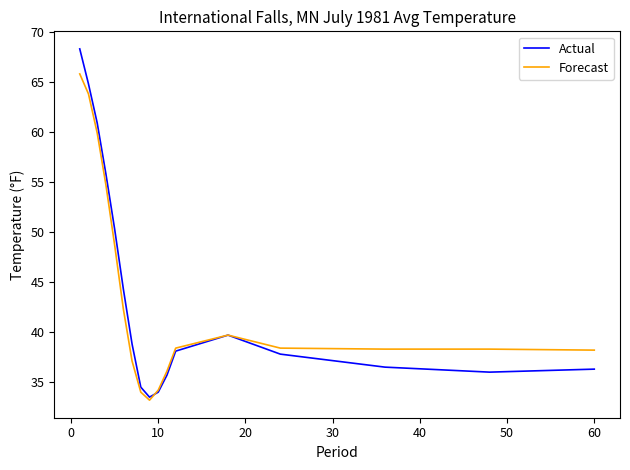

What is the minimum value shown in the chart?

33.2